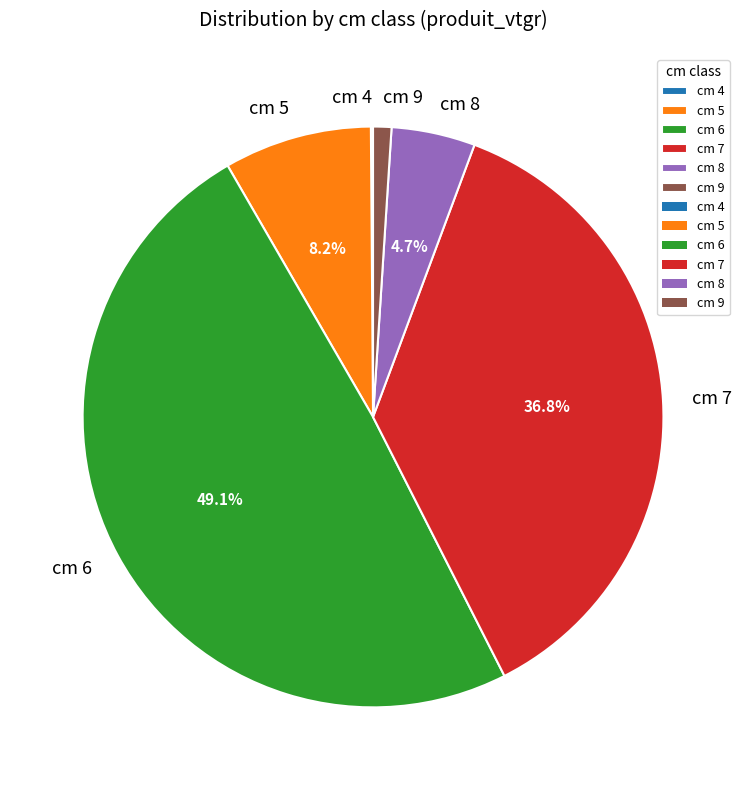

To the nearest percent, what is the difference between the largest and smallest slice percentages?

49%